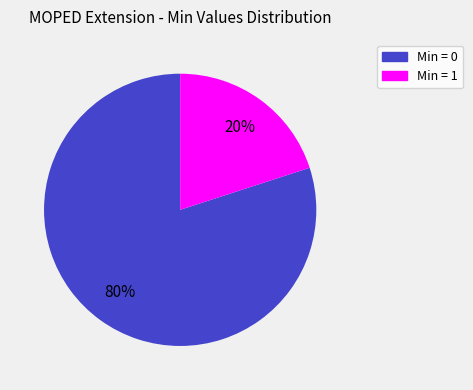

To the nearest percent, what is the difference between the largest and smallest slice percentages?

60%